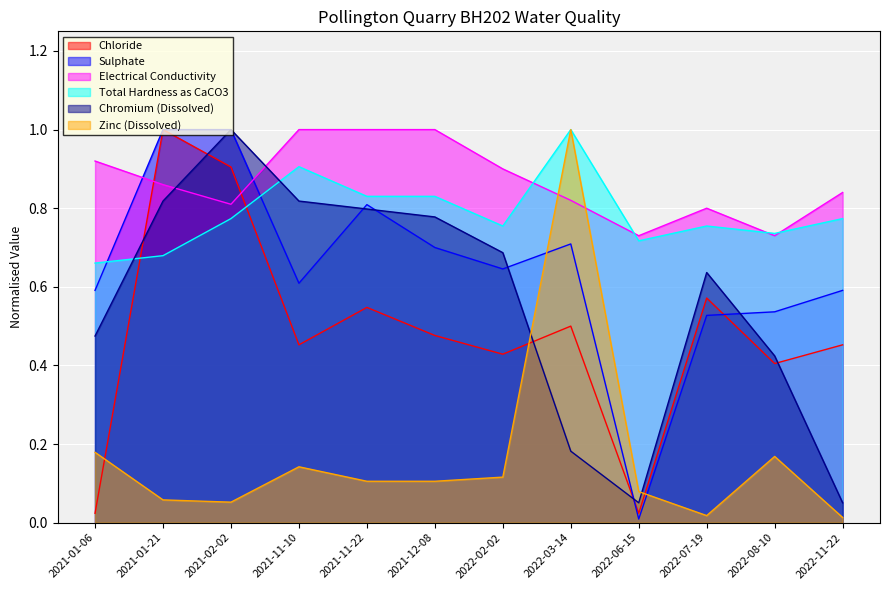

At which category is the sum across all series the highest?

2021-02-02